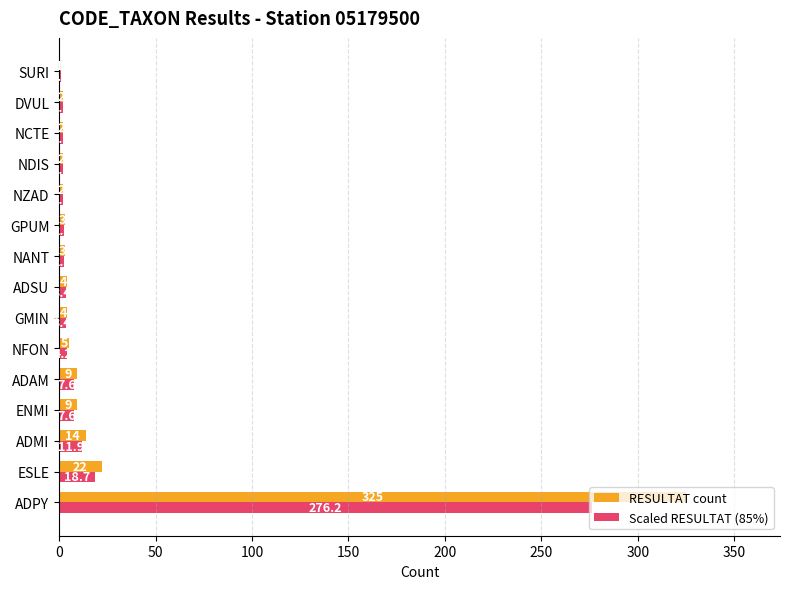

Where is RESULTAT count nearest to the value 163?

ESLE